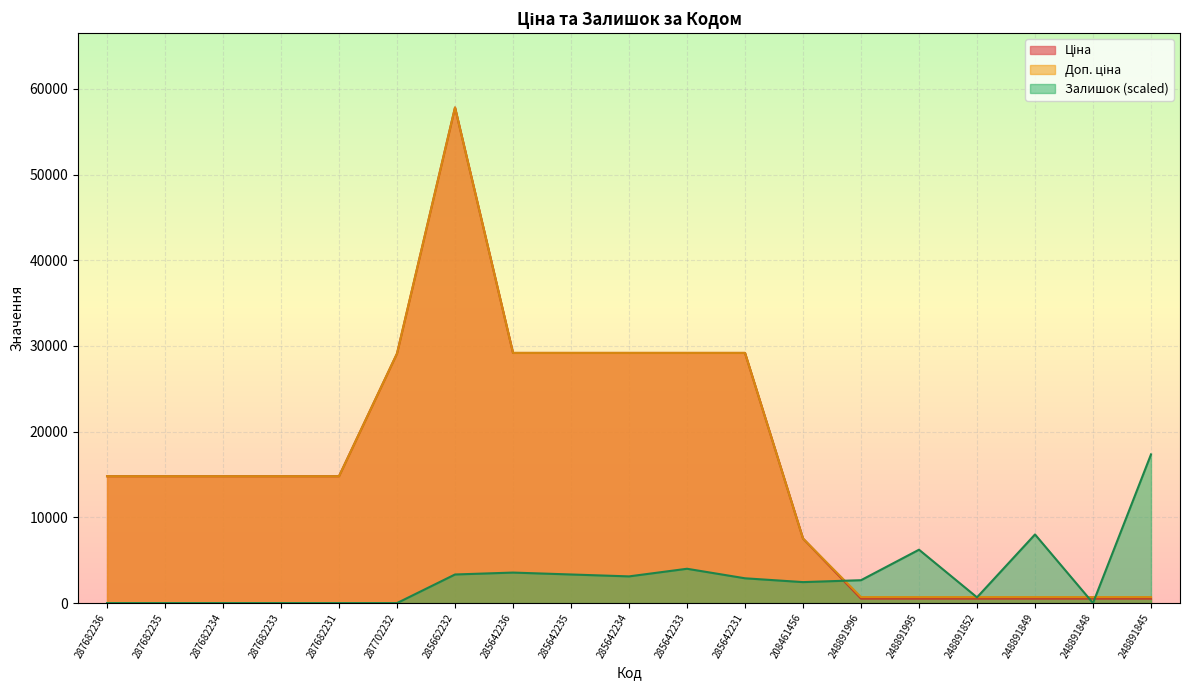

Which category has the highest value in the Доп. ціна series?

285662232